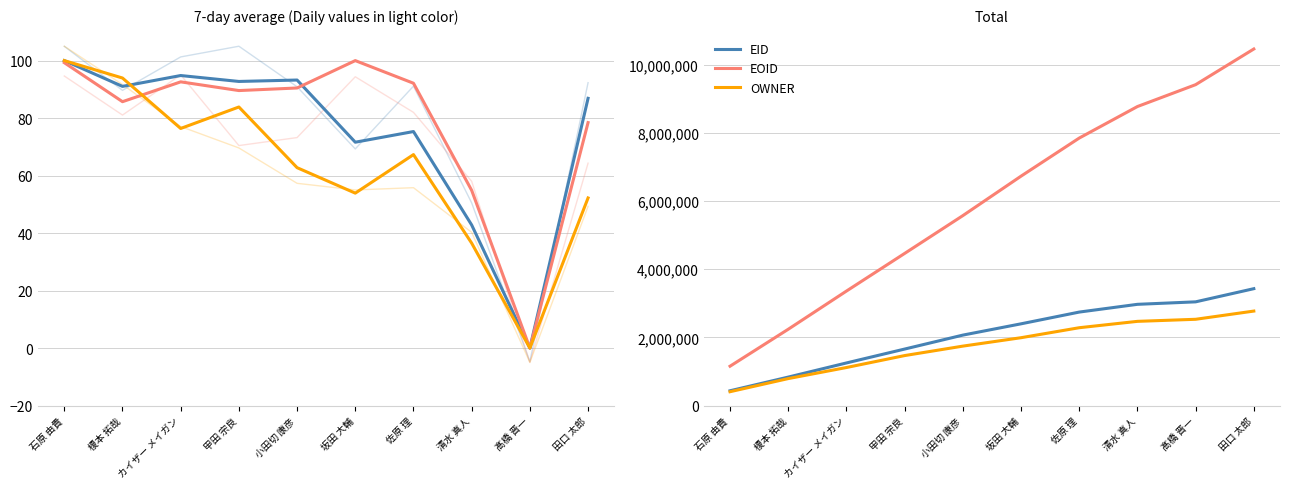

What is the spread (max minus min) of values at 榎本 拓哉?

144.7